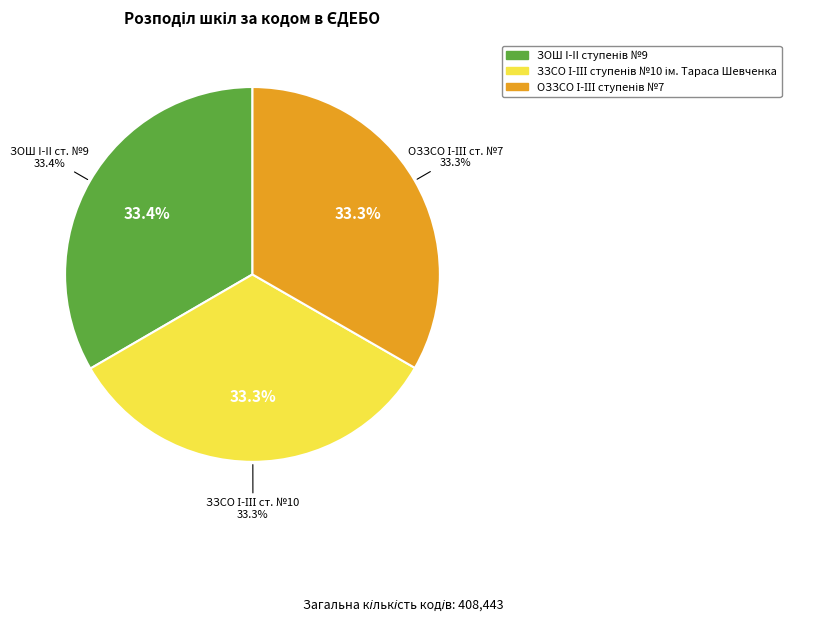

Does ЗЗСО І-ІІІ ступенів №10 ім. Тараса Шевченка account for over 50% of the chart?

No